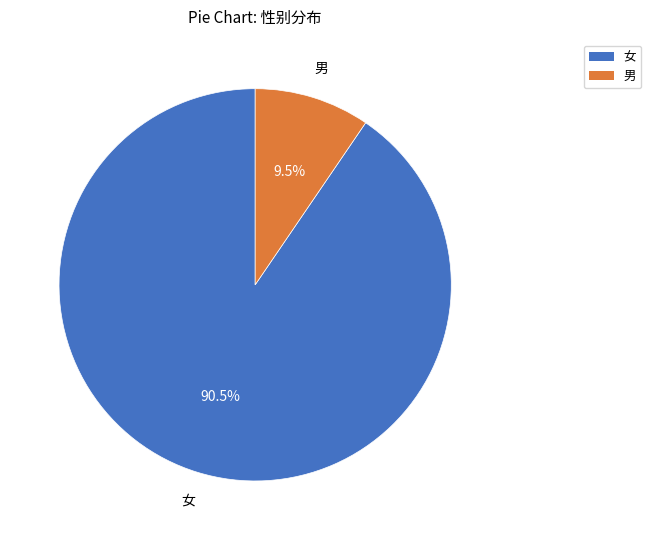

What is the smallest slice in the pie chart?

男